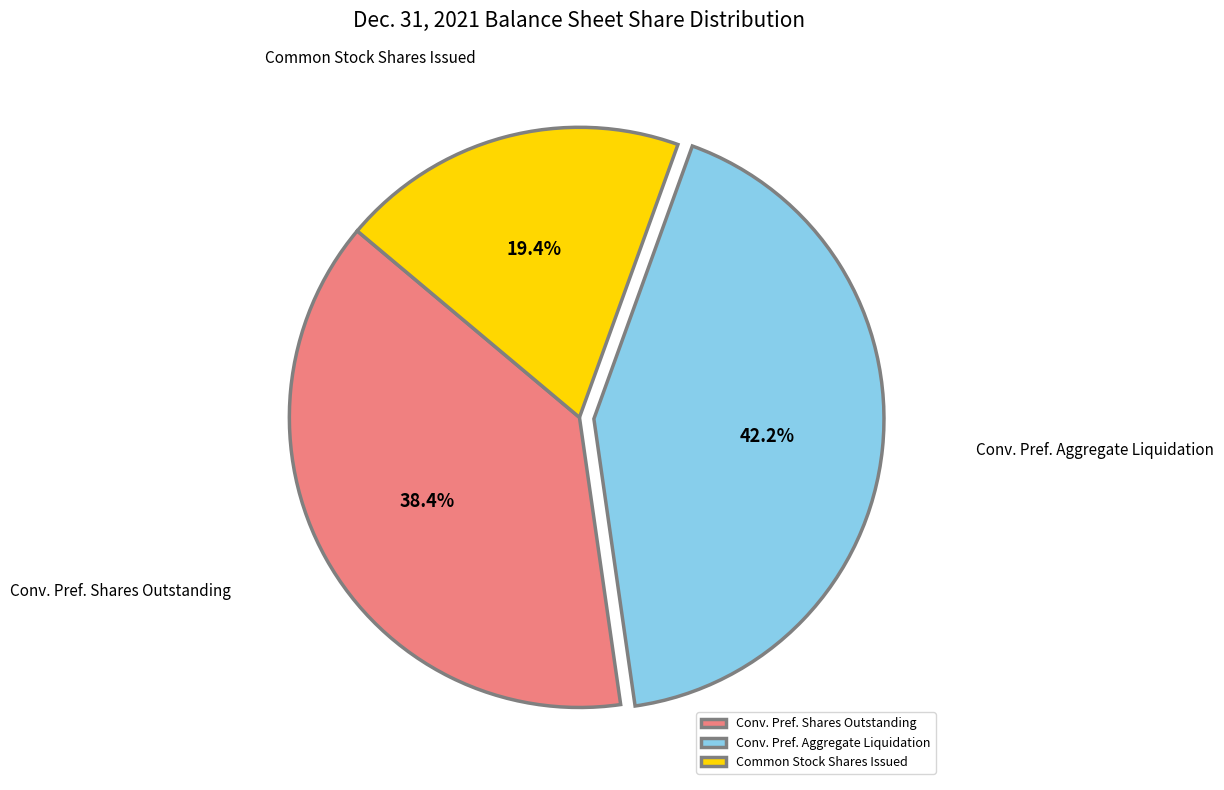

What portion of the pie excludes Common Stock Shares Issued?

80.6%